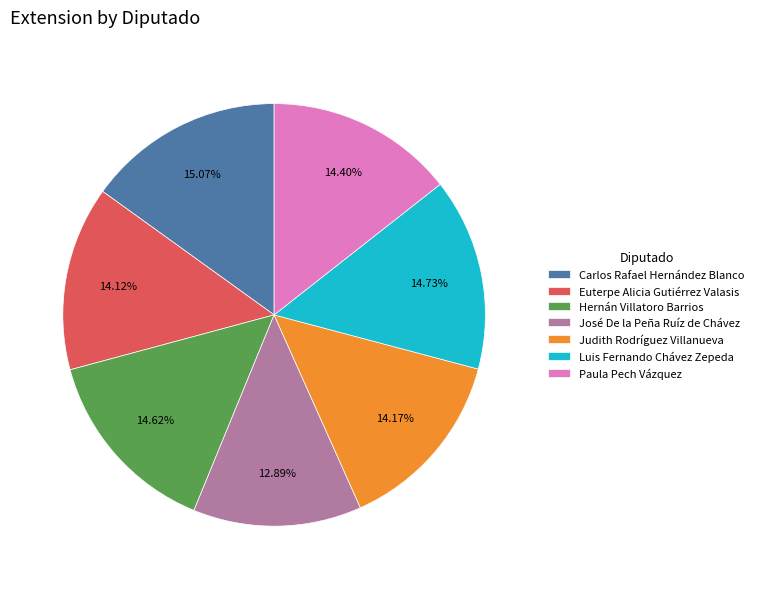

To the nearest percent, what percentage of the pie is Hernán Villatoro Barrios?

15%